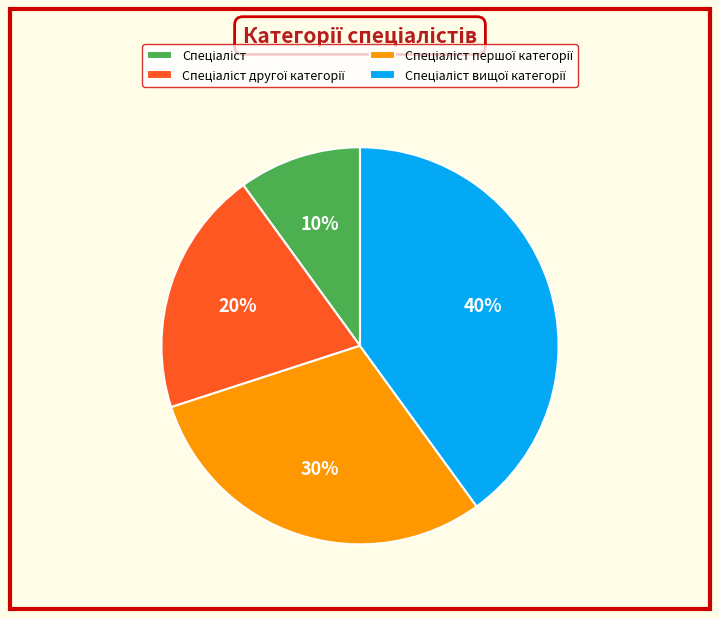

How many slices are in this pie chart?

4